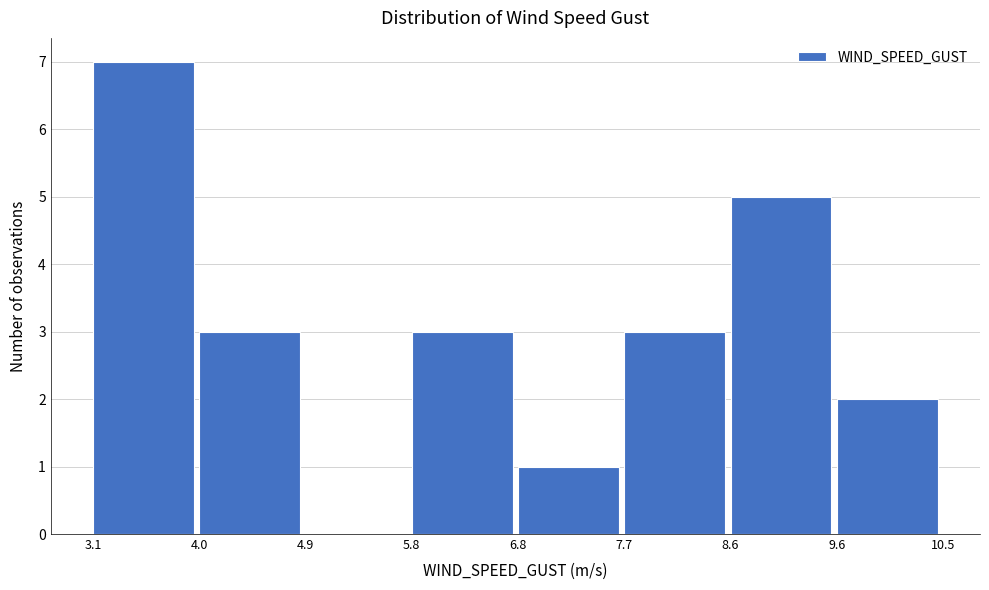

Over which range of the x-axis is the bar tallest?

3.1 to 4.0